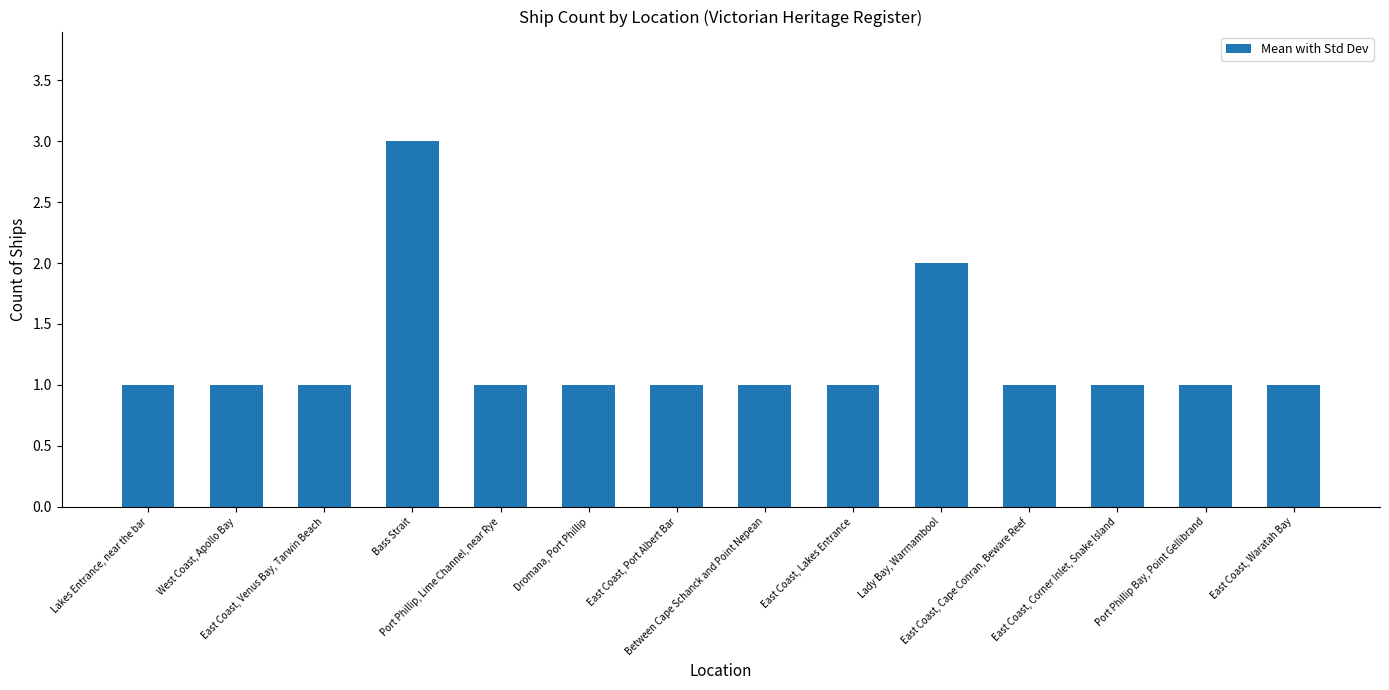

What is the difference between the maximum and minimum values?

2